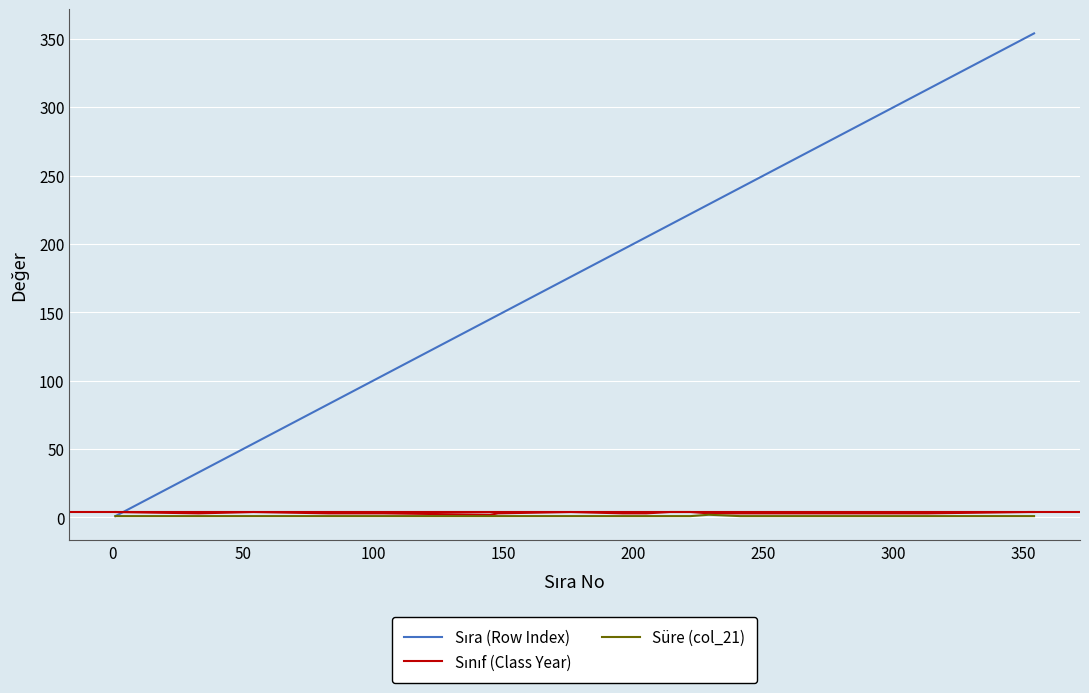

What is the greatest value displayed?

354